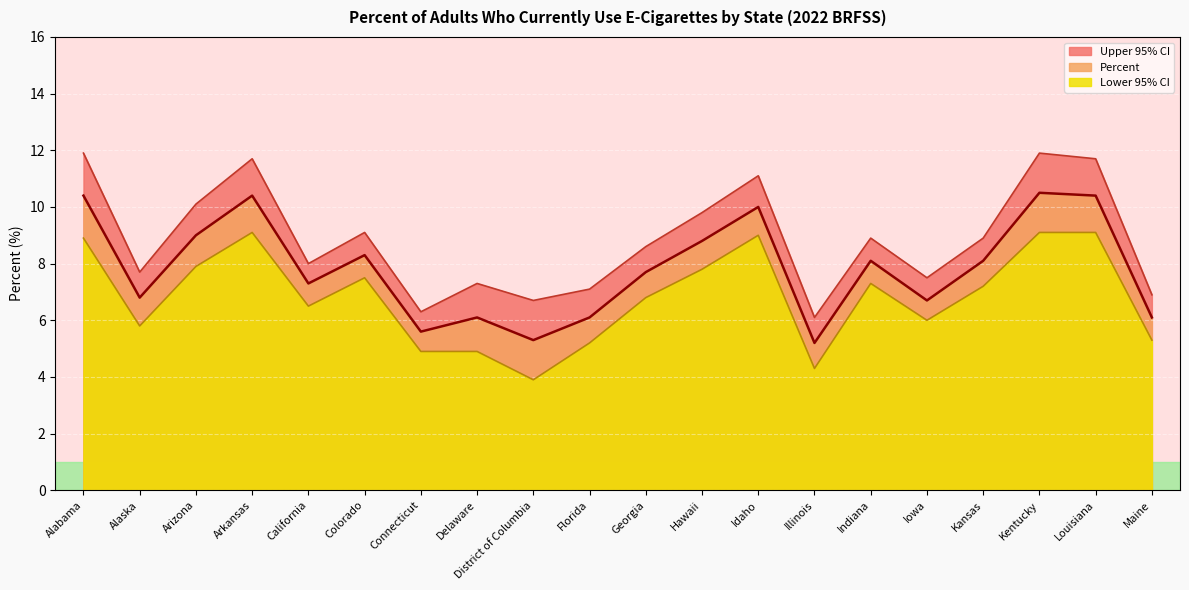

At which label does Lower 95% CI reach its minimum?

District of Columbia